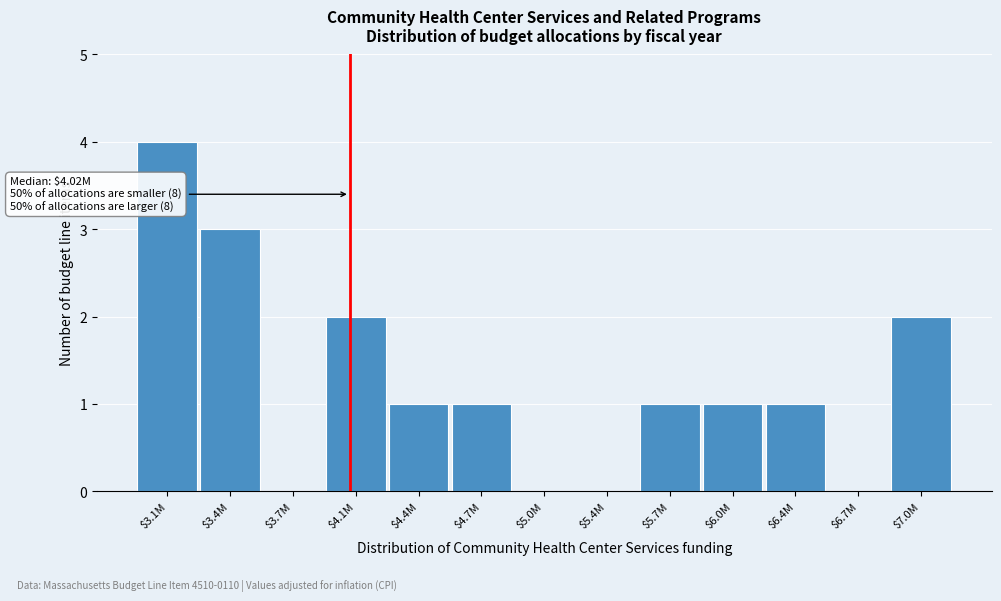

The chart shows a value of 2 at $4.4M. True or false?

False